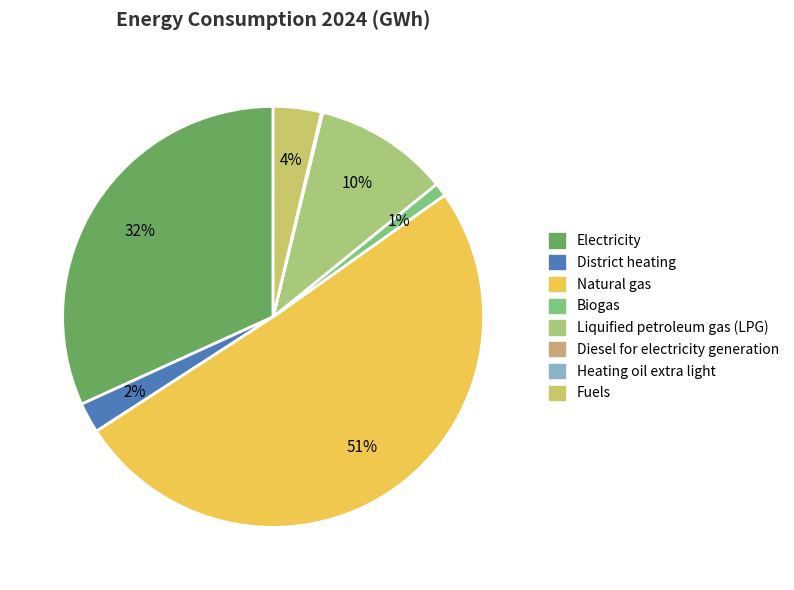

Rank the categories by value from highest to lowest.

Natural gas, Electricity, Liquified petroleum gas (LPG), Fuels, District heating, Biogas, Diesel for electricity generation, Heating oil extra light